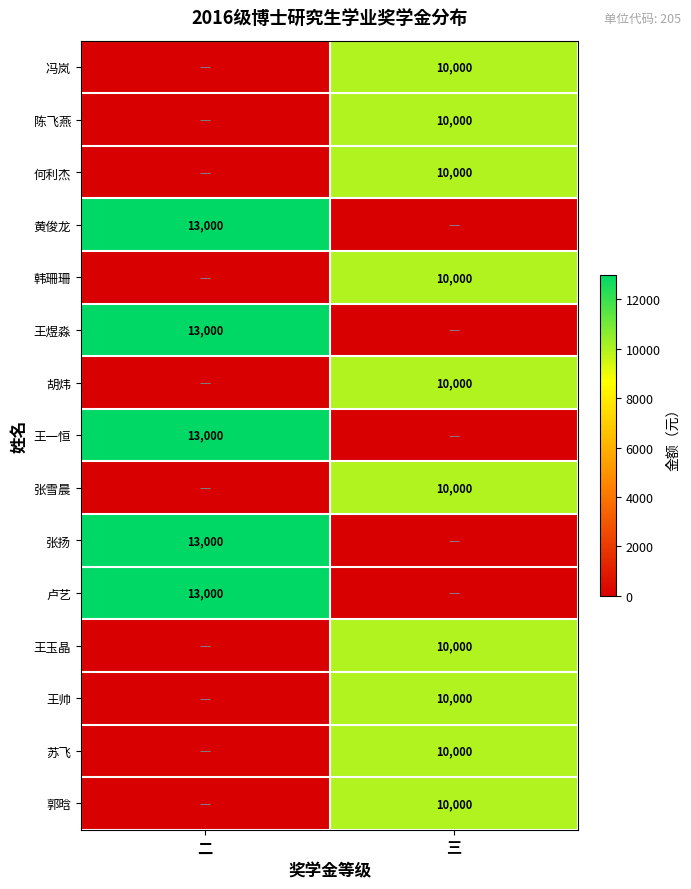

Is the value of 王煜淼 at 二 greater than the value of 何利杰 at 三?

Yes